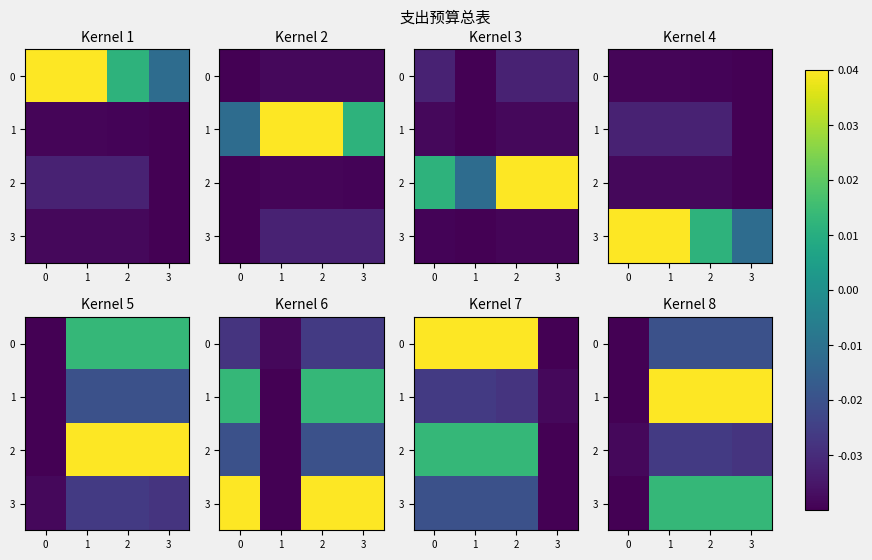

Which series has the largest range (max minus min)?

1